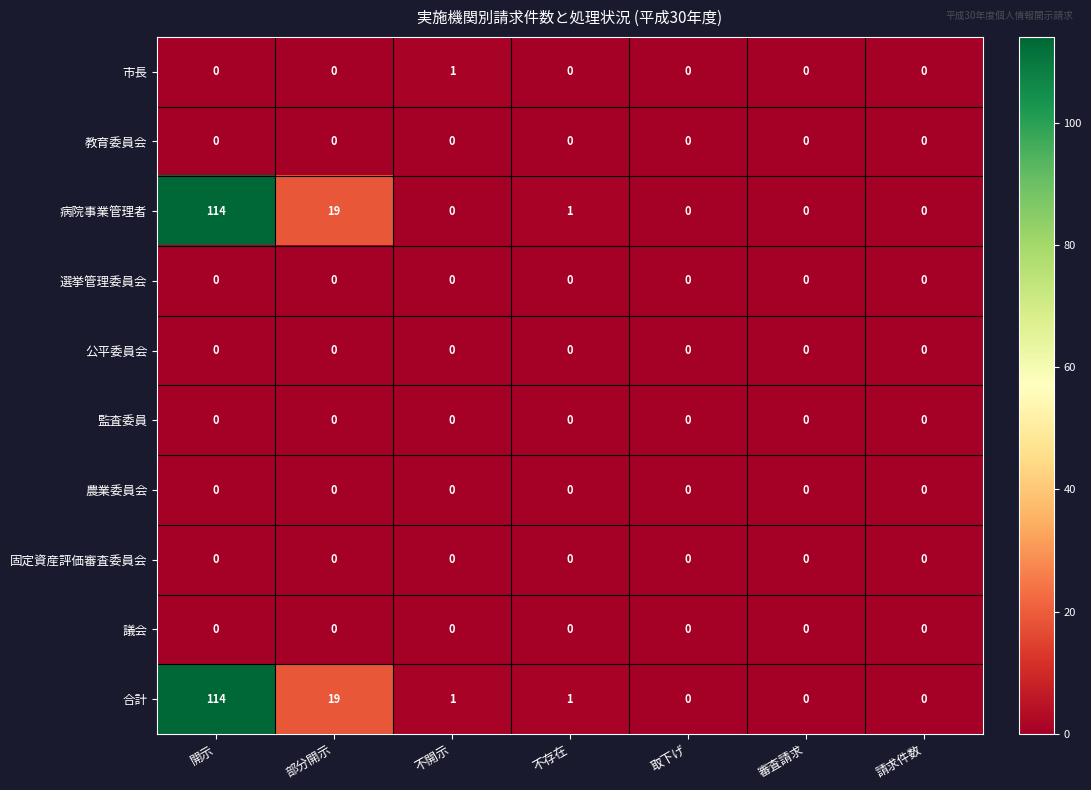

Which category has the highest value across all series?

開示